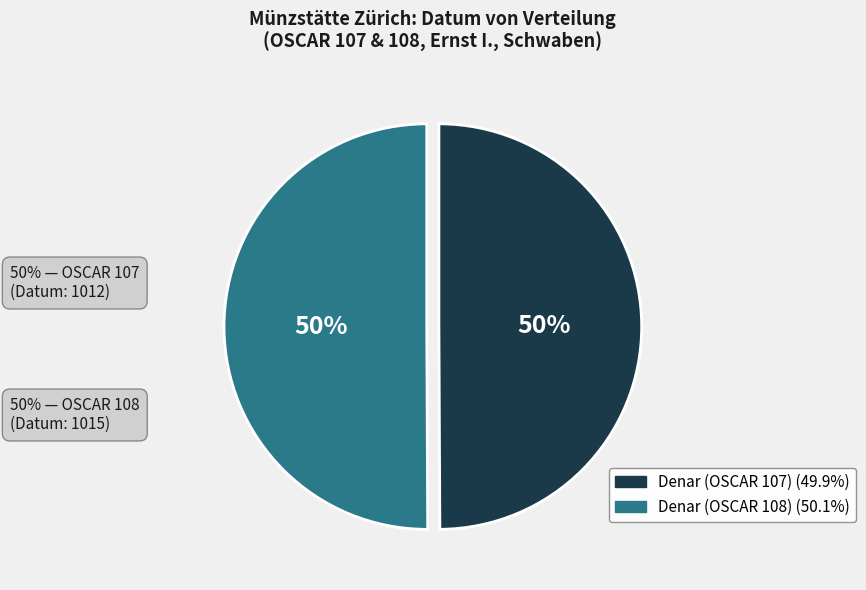

To the nearest percent, what is the average slice percentage?

50%